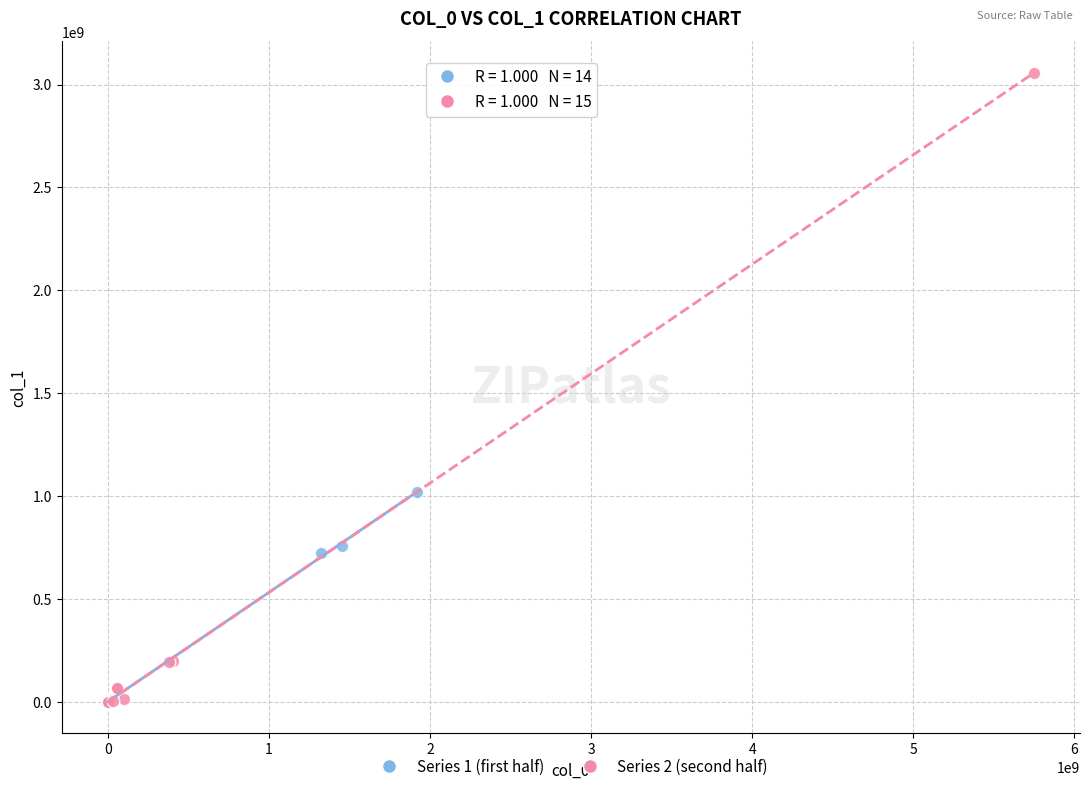

Which series has the largest Y range (max minus min)?

Series 2 (second half)